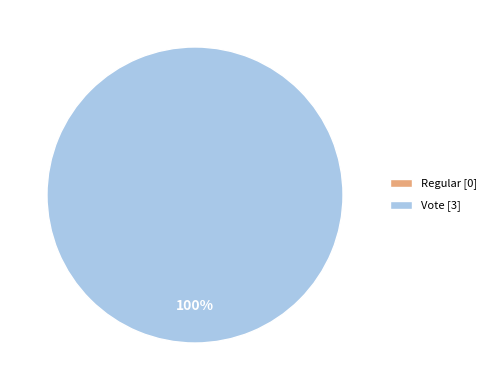

The Regular slice represents 0% of the pie. True or false?

True